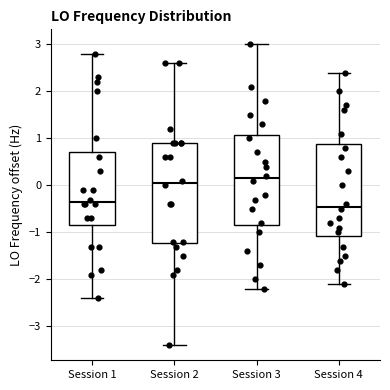

Where does the upper whisker of the box for Session 1 end on the y-axis? The values are not printed on the chart, so give them approximately, as read against the axis.

2.8